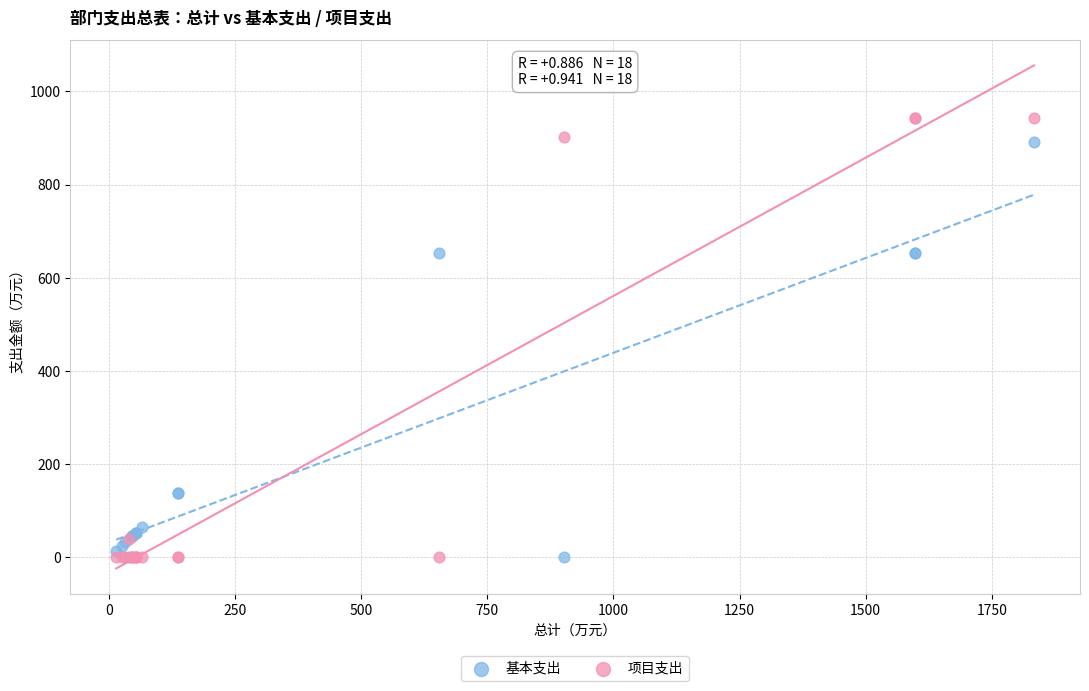

Which series has the largest Y range (max minus min)?

项目支出